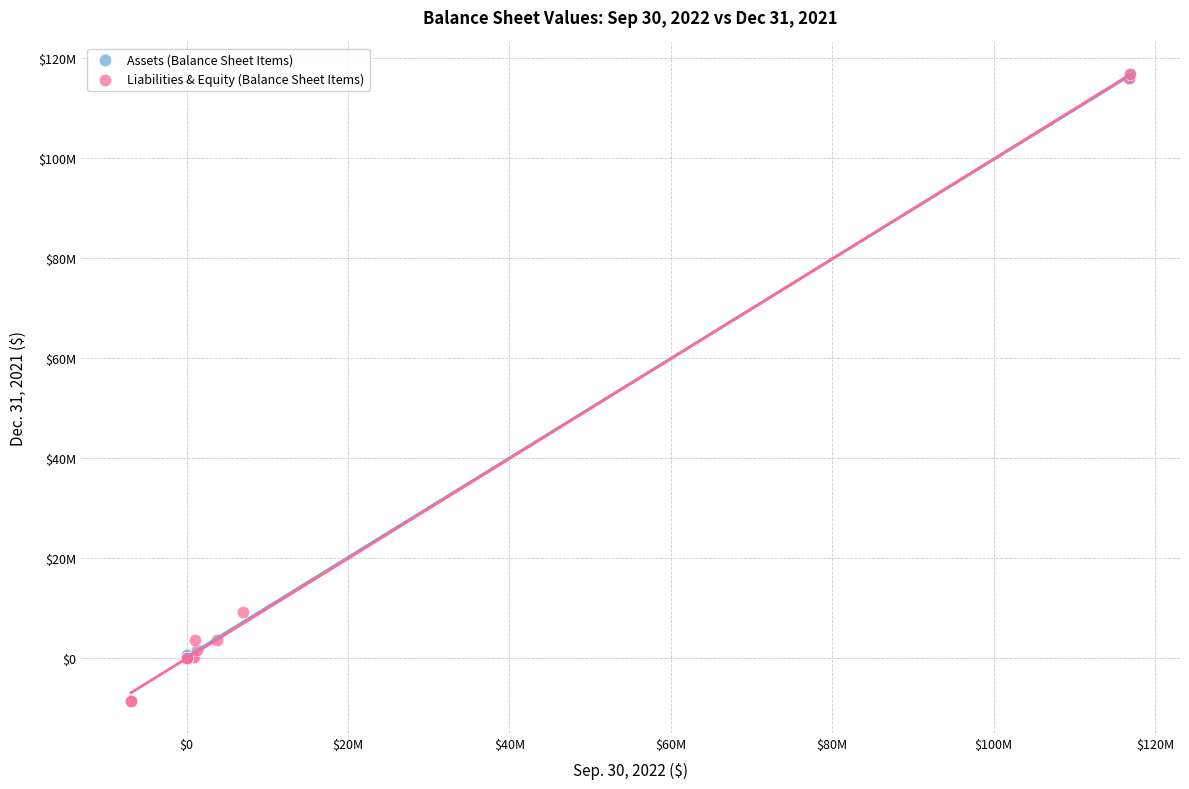

What are all the series names shown in the legend?

Assets (Balance Sheet Items), Liabilities & Equity (Balance Sheet Items)